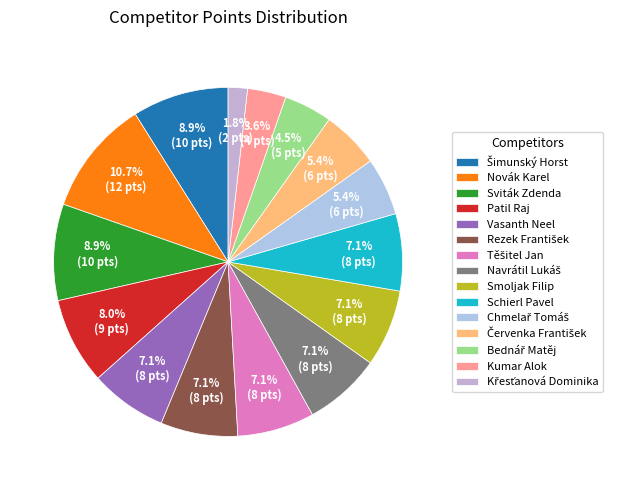

Is Navrátil Lukáš the majority of the pie?

No